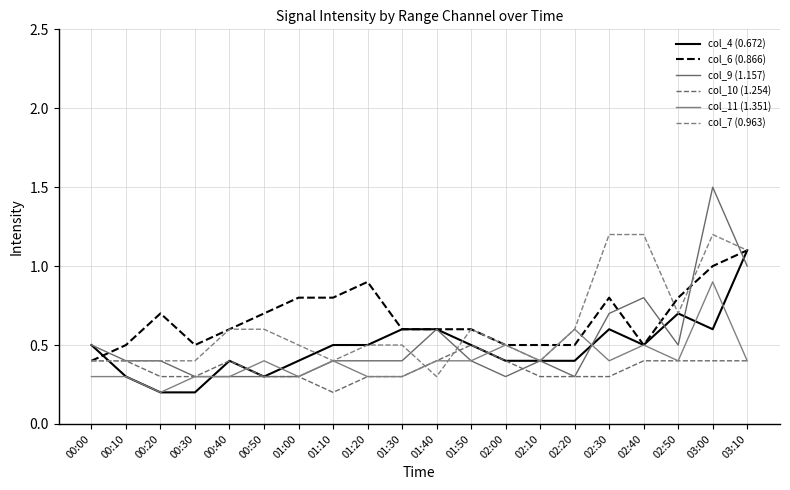

What is the sum of the col_10 (1.254) values at 02:40 and 01:40?

0.8